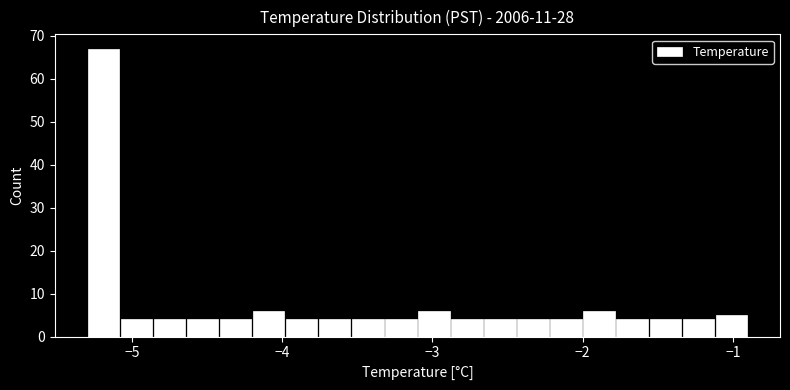

Around what value on the x-axis is the tallest bar? Give the approximate position of its centre, as read against the axis.

-5.2